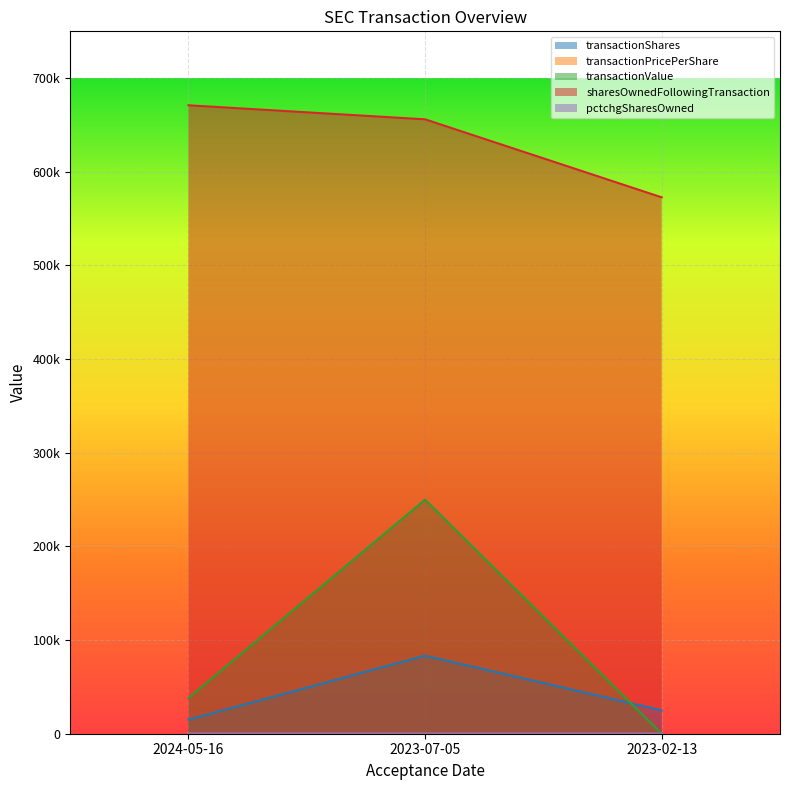

Rank the categories by transactionPricePerShare value from highest to lowest.

2023-07-05, 2024-05-16, 2023-02-13